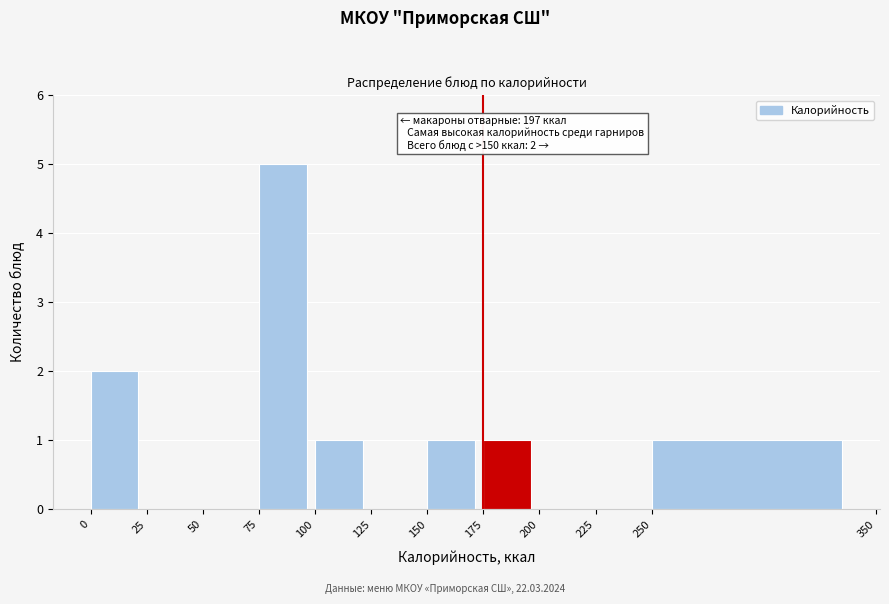

Over which range of the x-axis is the bar tallest?

75 to 100